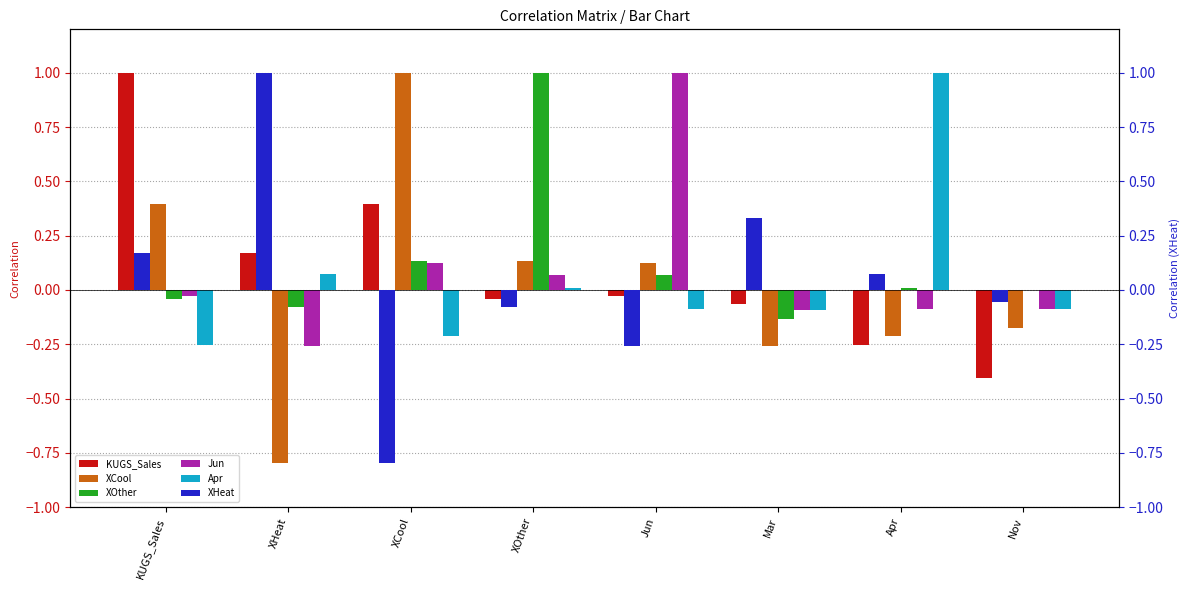

Does the chart contain any negative values?

Yes